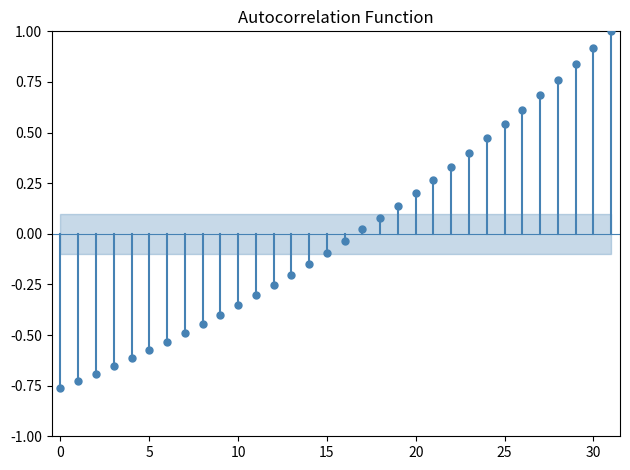

What is the range of Y values (max minus min)?

1.8